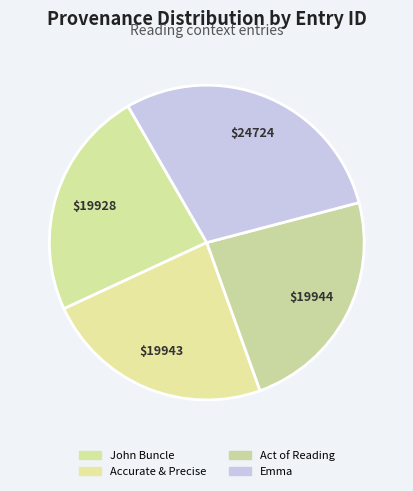

To the nearest percent, what is the combined percentage of Act of Reading and Accurate & Precise?

47%